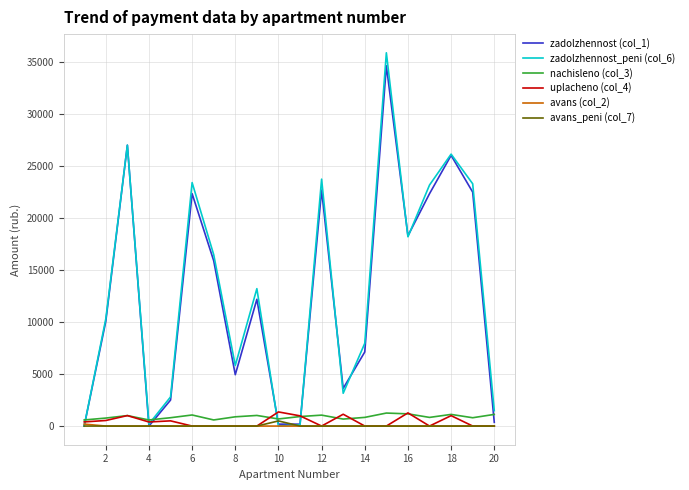

Is this an area chart (filled region under the line)?

No